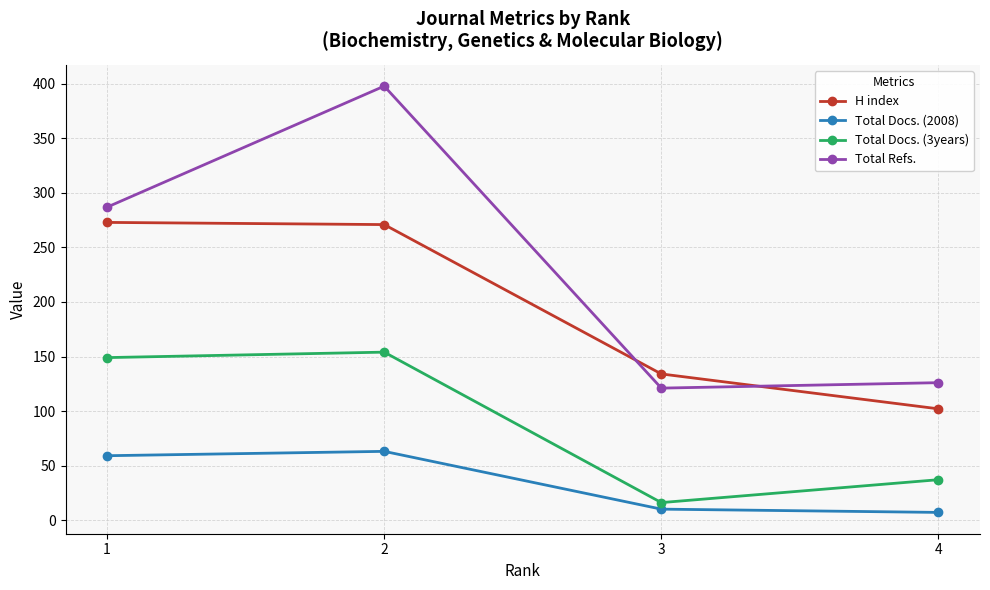

Does the chart display data point markers on the line(s)?

Yes